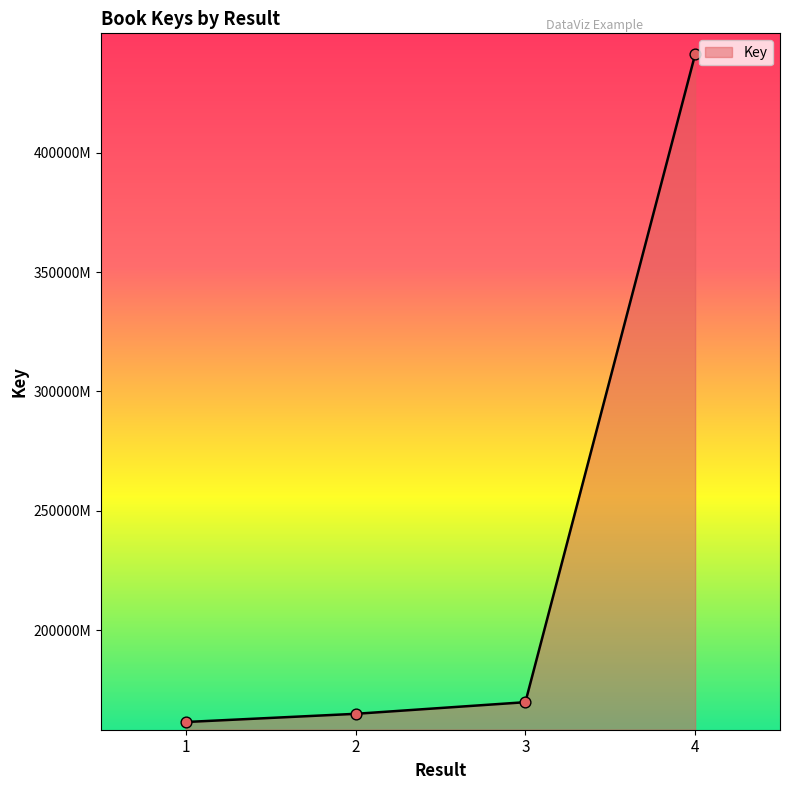

What is the ratio of the value at 1 to the value at 3?

1.0